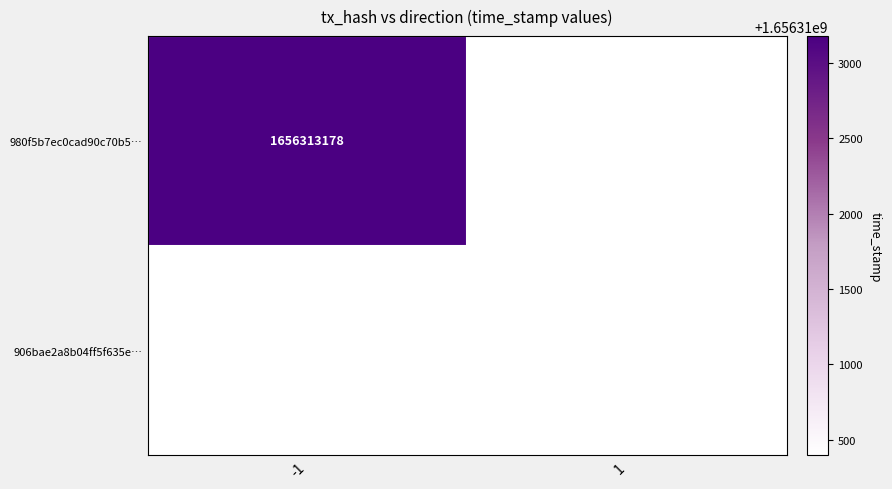

Is it true that 980f5b7ec0cad90c70b5… equals 2801641372 at -1?

False